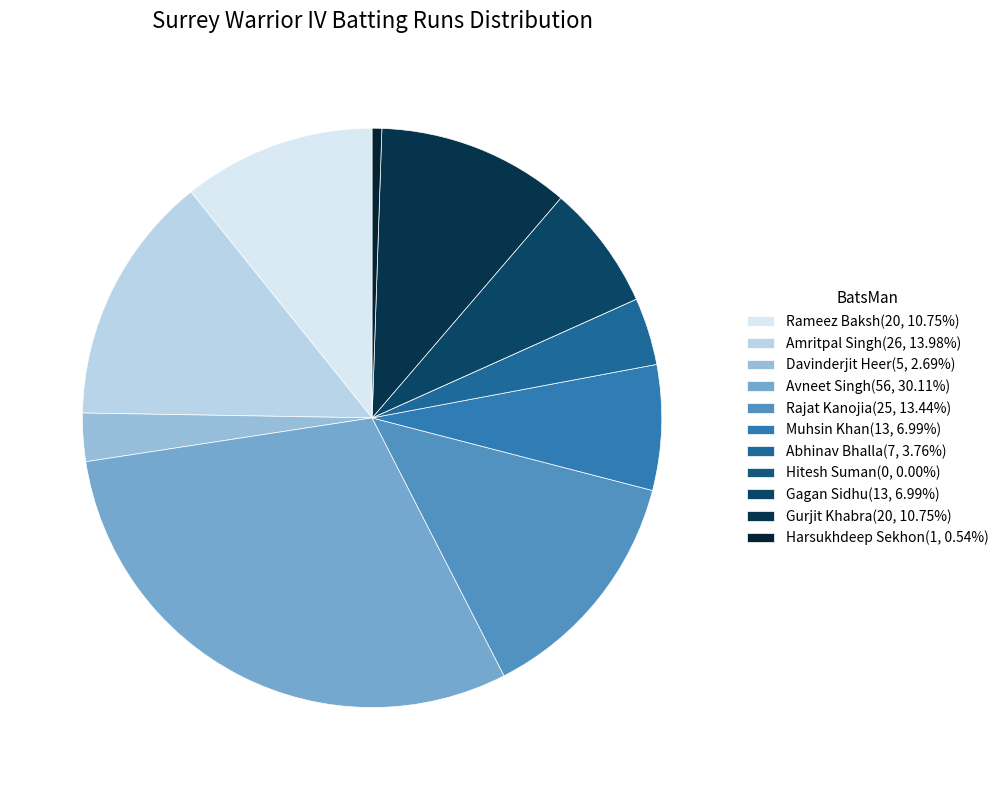

Count the number of slices in the pie.

11